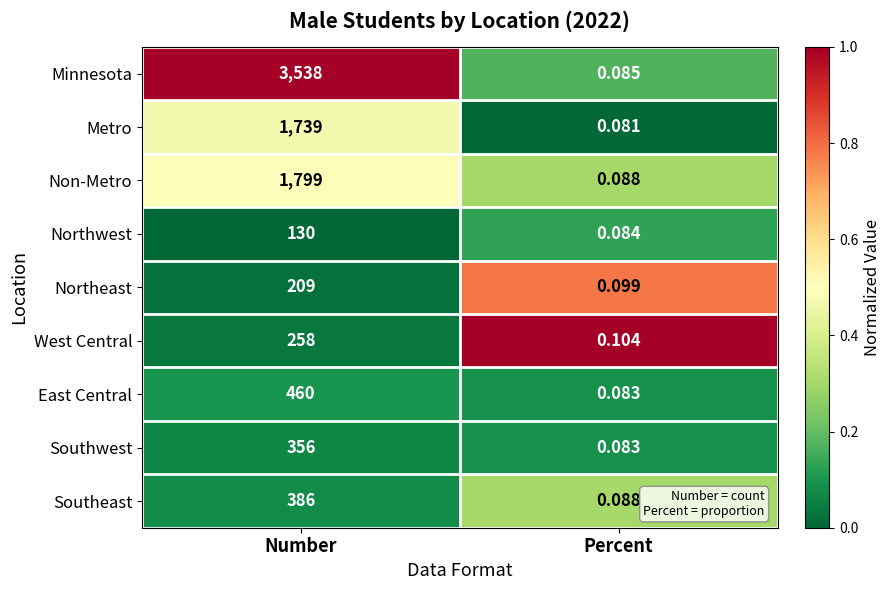

Which category has the highest value across all series?

Number